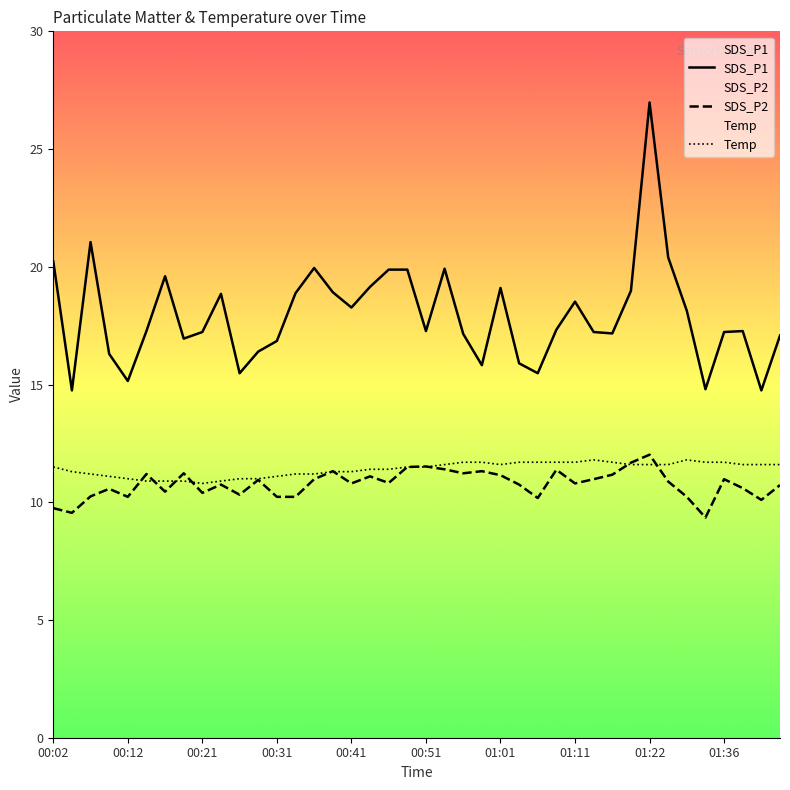

At which category is the sum across all series the highest?

01:22